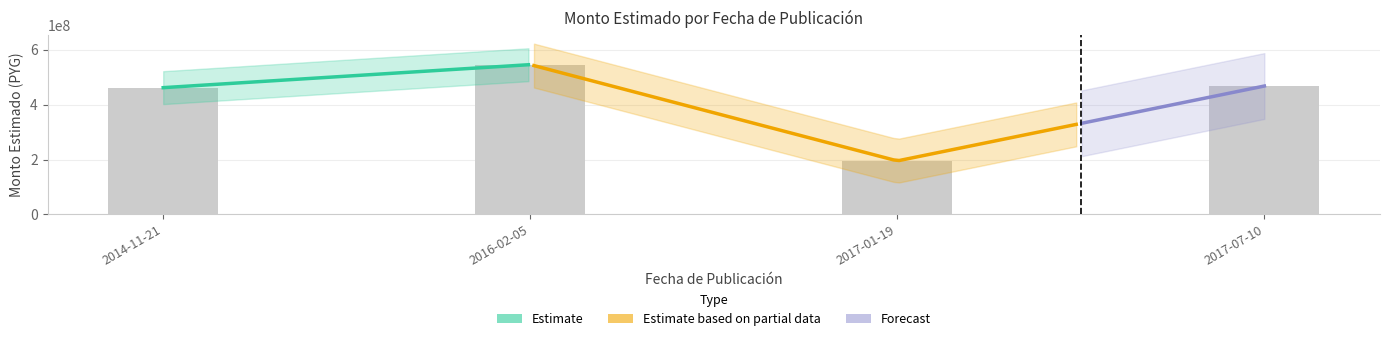

The chart shows a value of 150132004 at 2014-11-21. True or false?

False